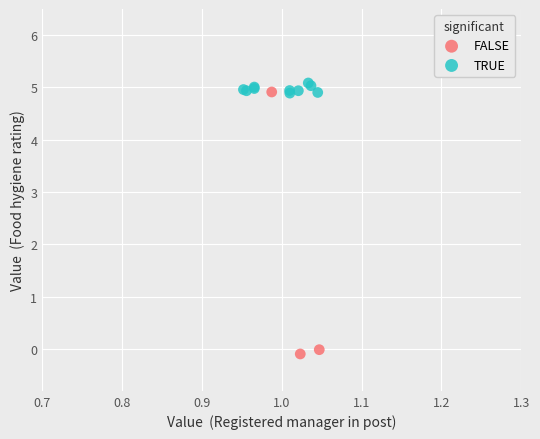

Which series has the largest Y range (max minus min)?

FALSE